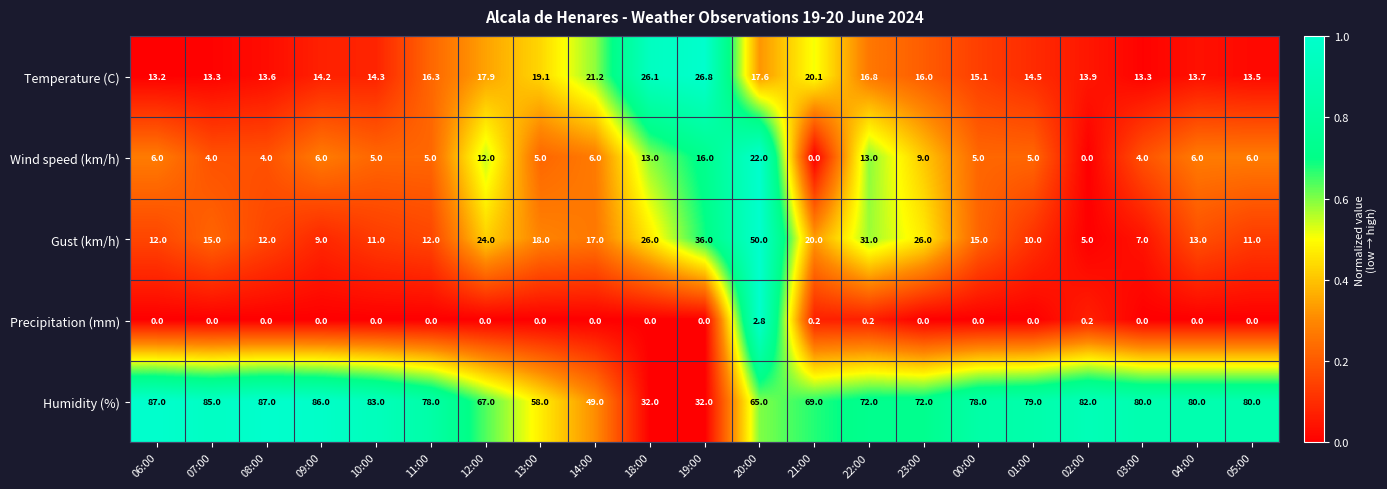

What is the difference between the maximum and minimum values in the Humidity (%) series?

55.0